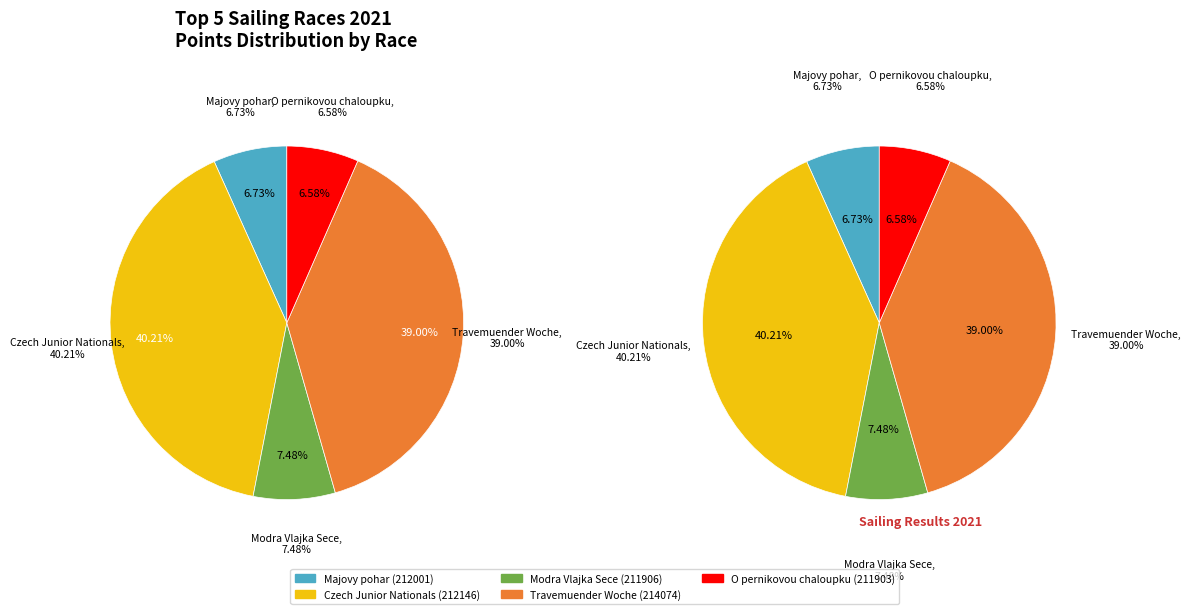

Is 212146 the majority of the pie?

No